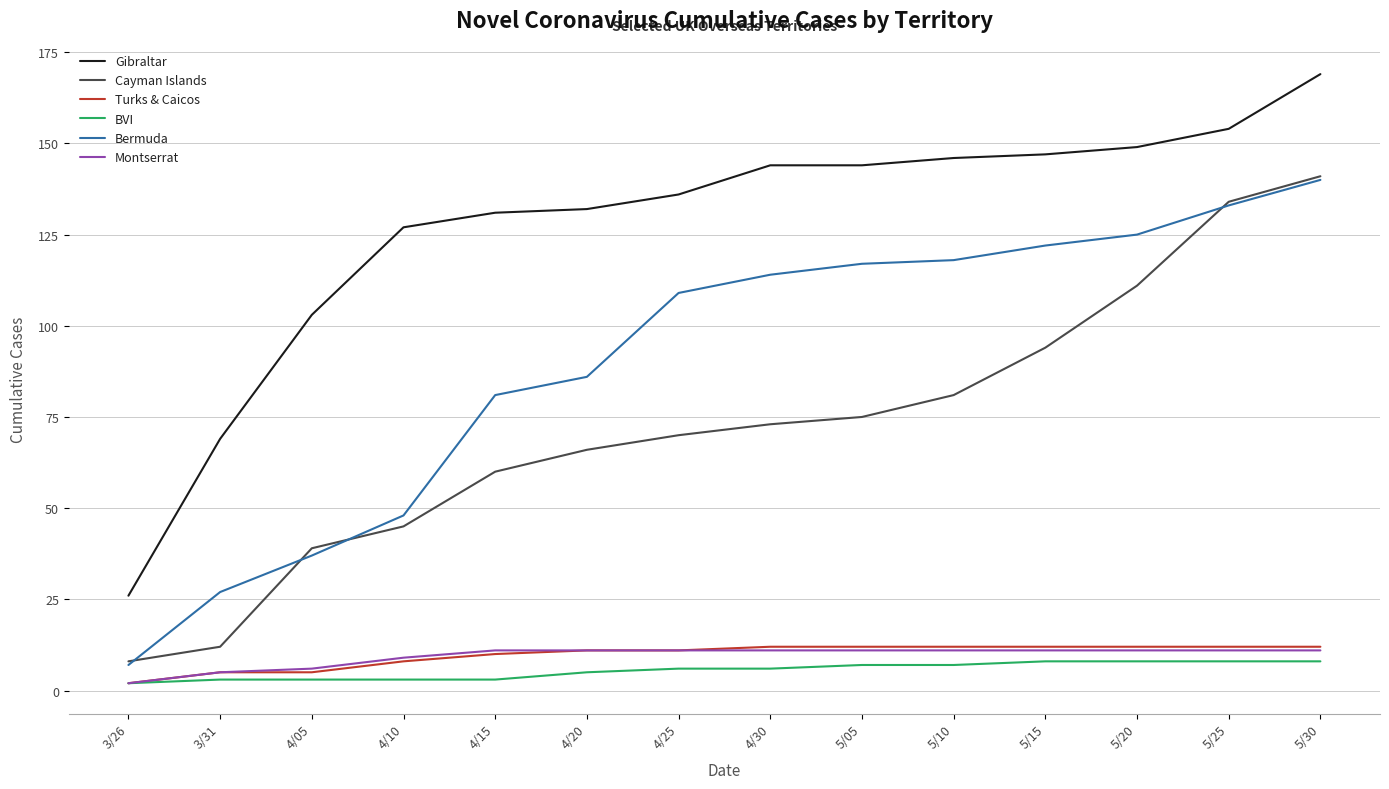

What is the approximate value of Bermuda at 4/25?

109